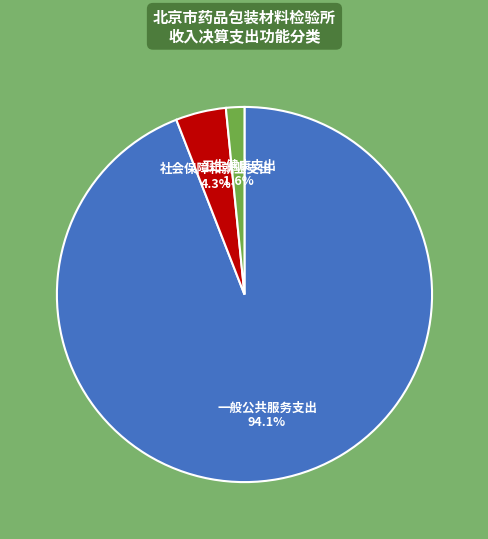

To the nearest percent, what portion does 一般公共服务支出 represent?

94%